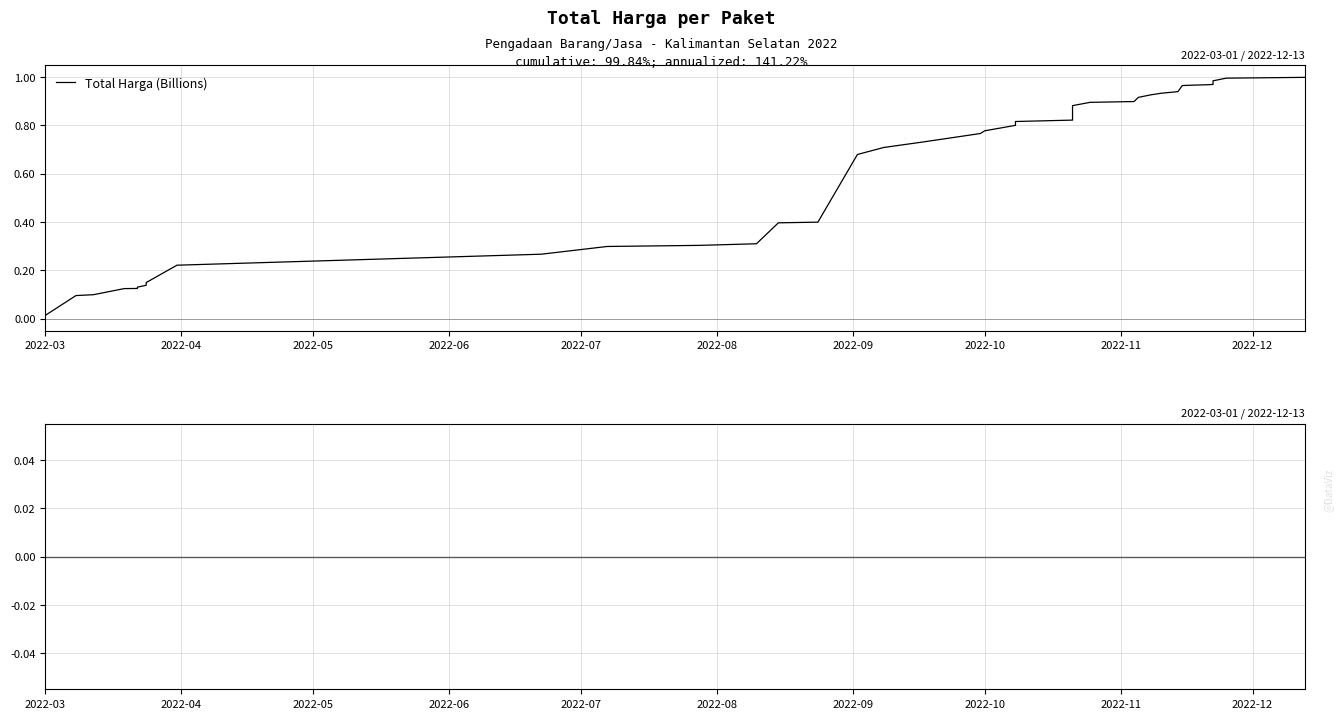

How many series are shown in this chart?

2